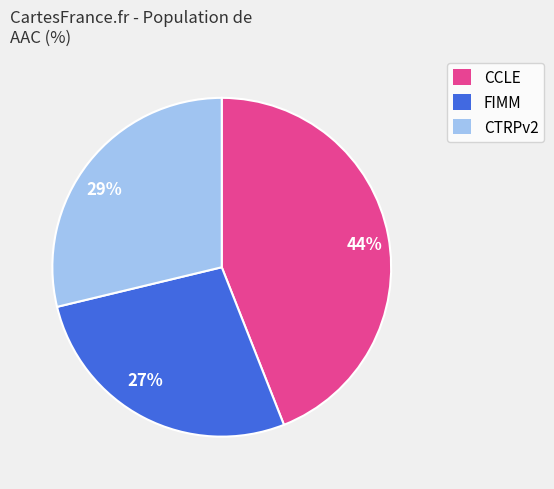

What is the smallest slice in the pie chart?

27%